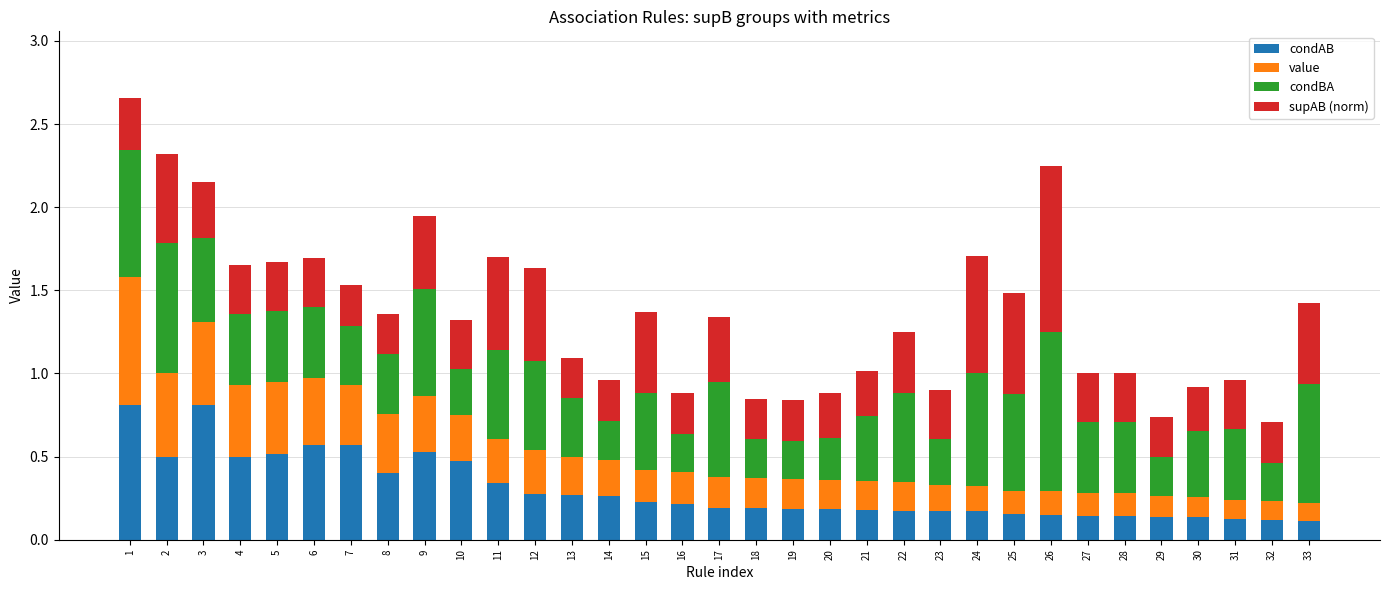

The condAB series shows 0.6 at 6. True or false?

True